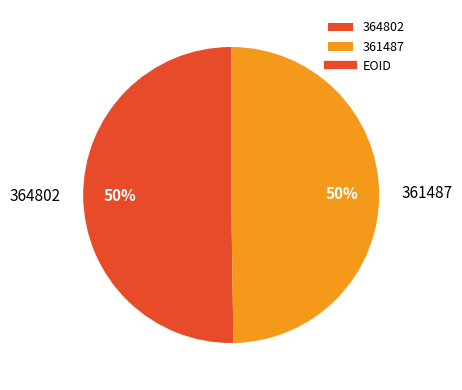

What percentage is the 361487 slice, to the nearest percent?

50%